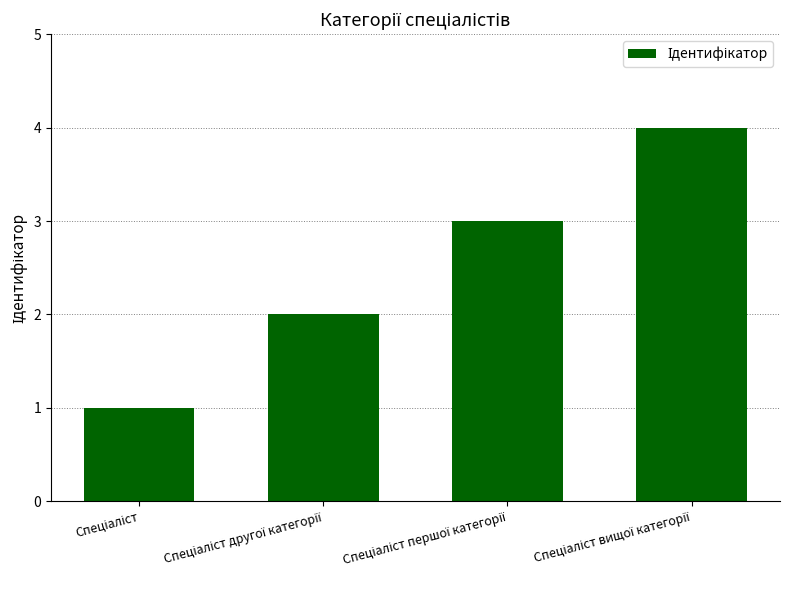

What is the greatest value displayed?

4